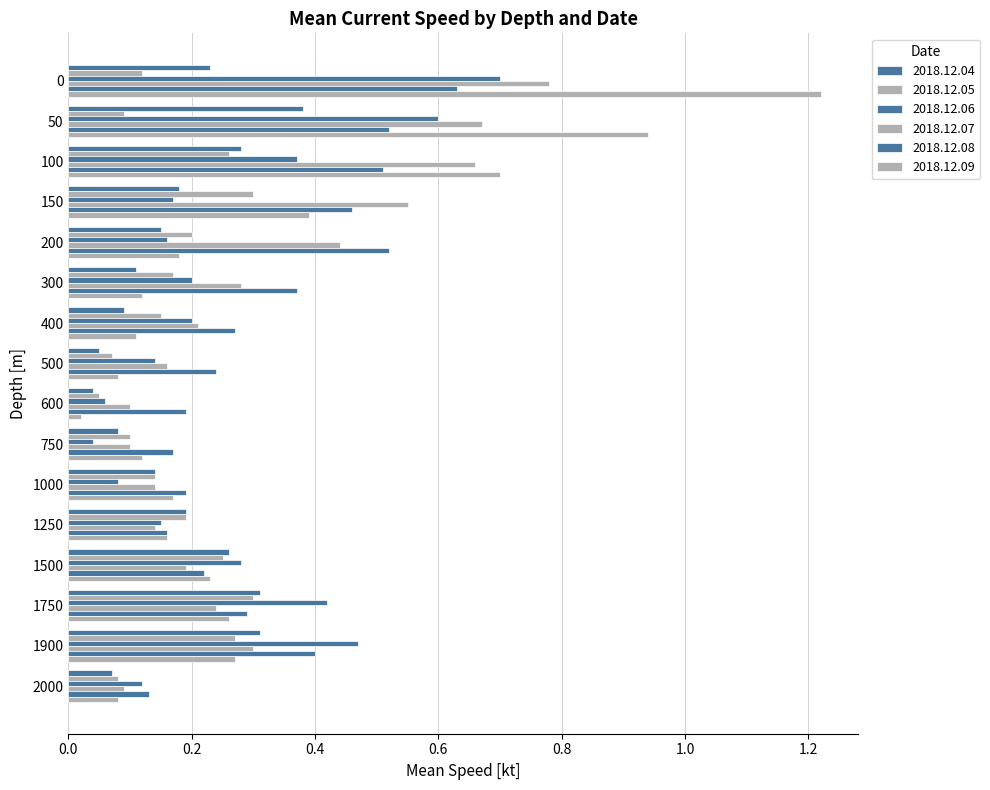

Which has a higher value, 50 or 0?

50